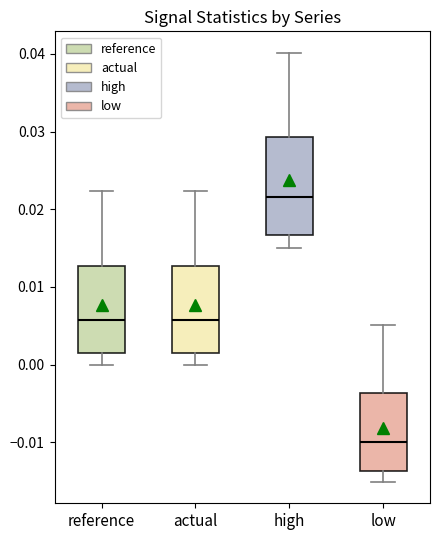

Reading left to right, transcribe this box plot: for each box, give where its median line is, the range the box spans, and where its two whiskers end, as read against the y-axis. The values are not printed on the chart, so give them approximately, as read against the axis.

reference: median 0.006, box 0.001 to 0.013, whiskers 0.000 to 0.022
actual: median 0.006, box 0.001 to 0.013, whiskers 0.000 to 0.022
high: median 0.022, box 0.017 to 0.029, whiskers 0.015 to 0.040
low: median -0.010, box -0.014 to -0.004, whiskers -0.015 to 0.005